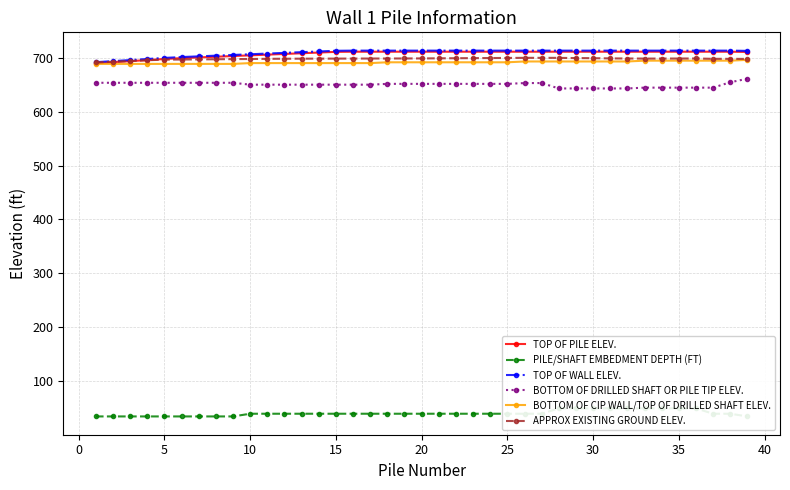

What is the sum of all TOP OF WALL ELEV. values?

27658.2